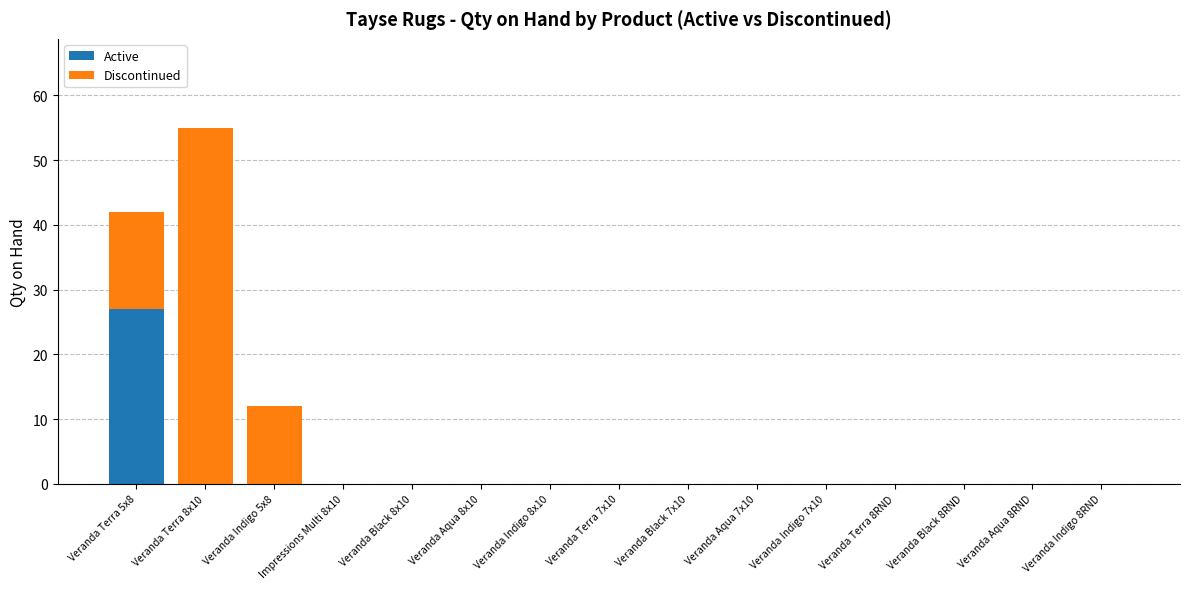

Which category has the highest value in the Active series?

Veranda Terra 5x8